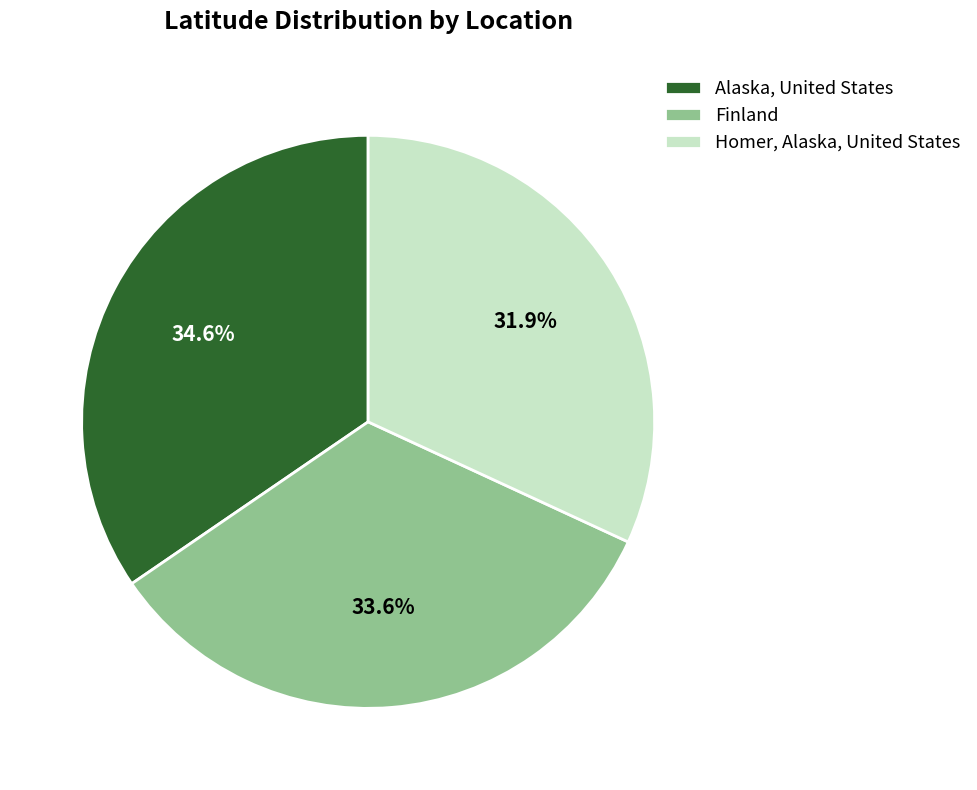

Do Homer, Alaska, United States and Alaska, United States together represent more than half of the pie?

Yes